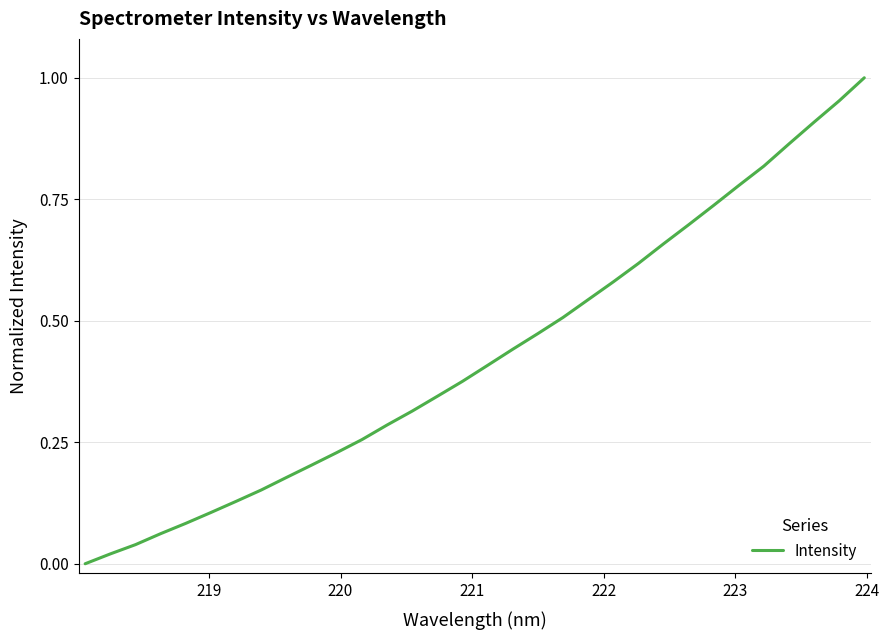

What is the sum of all values?

13.8